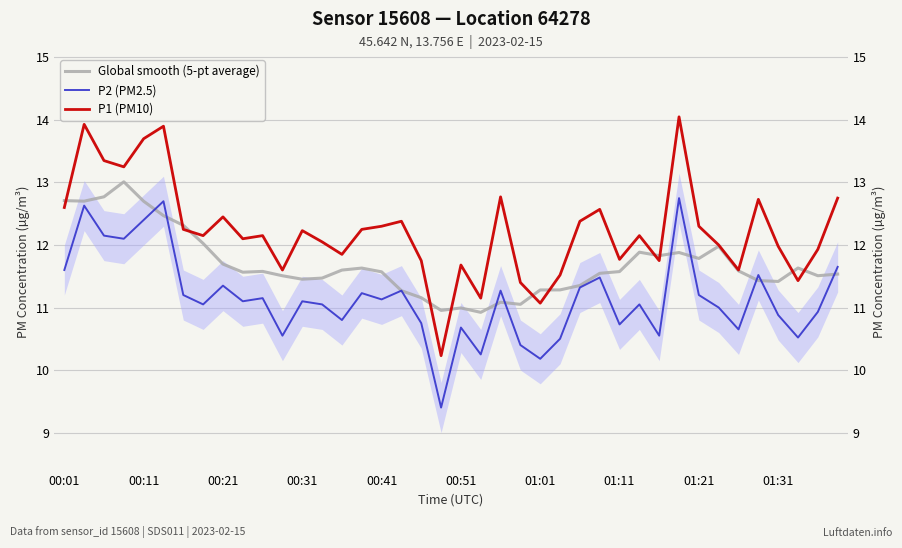

What is the difference between the highest and lowest values at 11?

1.0